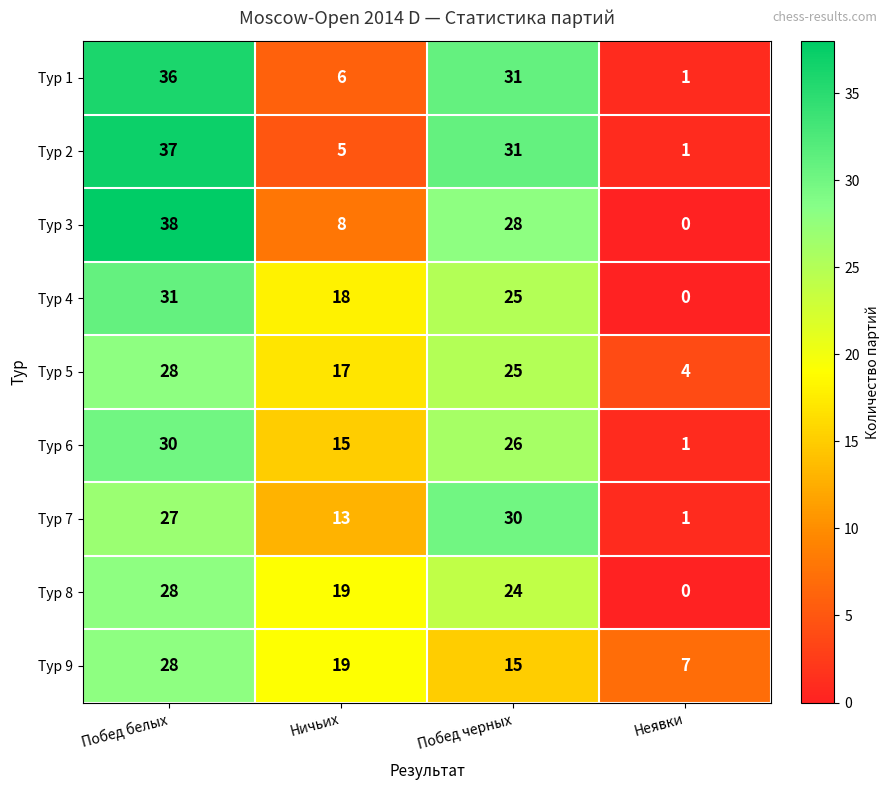

Is the value of Тур 6 at Побед черных greater than the value of Тур 3 at Неявки?

Yes